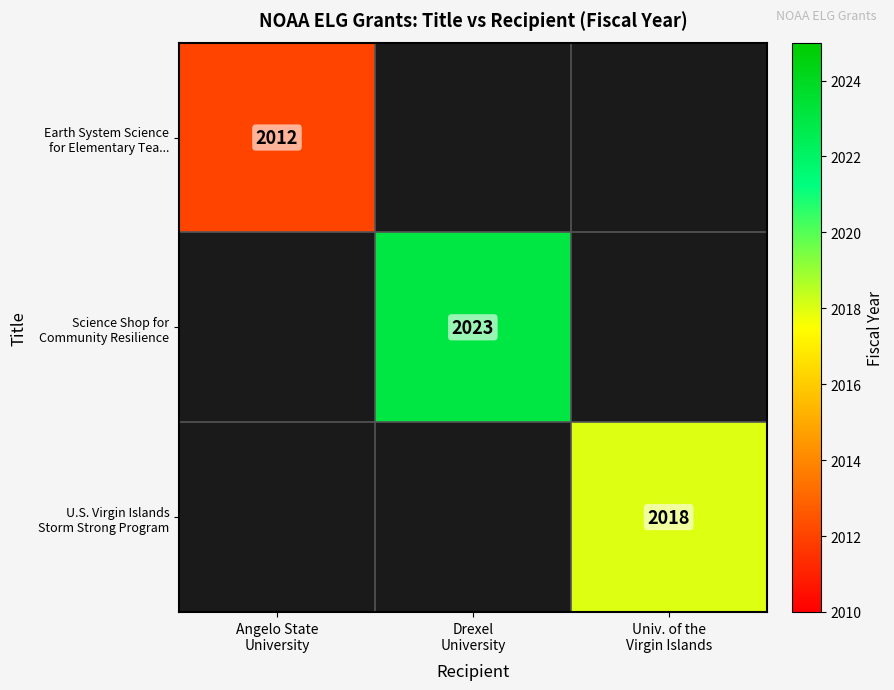

What is the minimum value shown in the chart?

2012.0